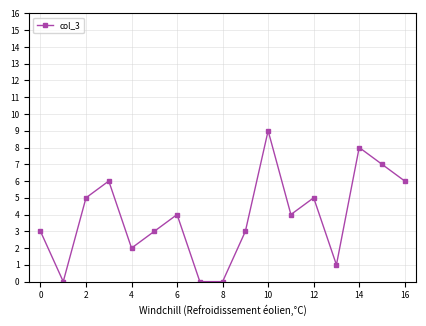

True or false: the data has more than 0 interior local peaks.

True